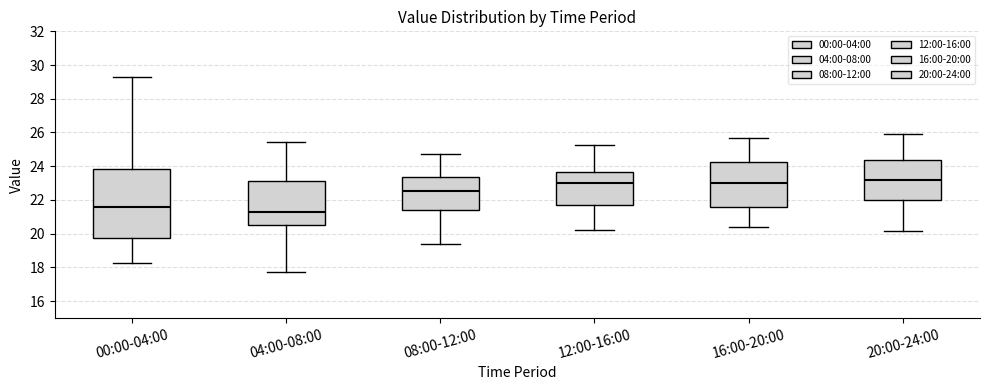

Comparing the boxes themselves (not the whiskers), which one is the tallest?

00:00-04:00